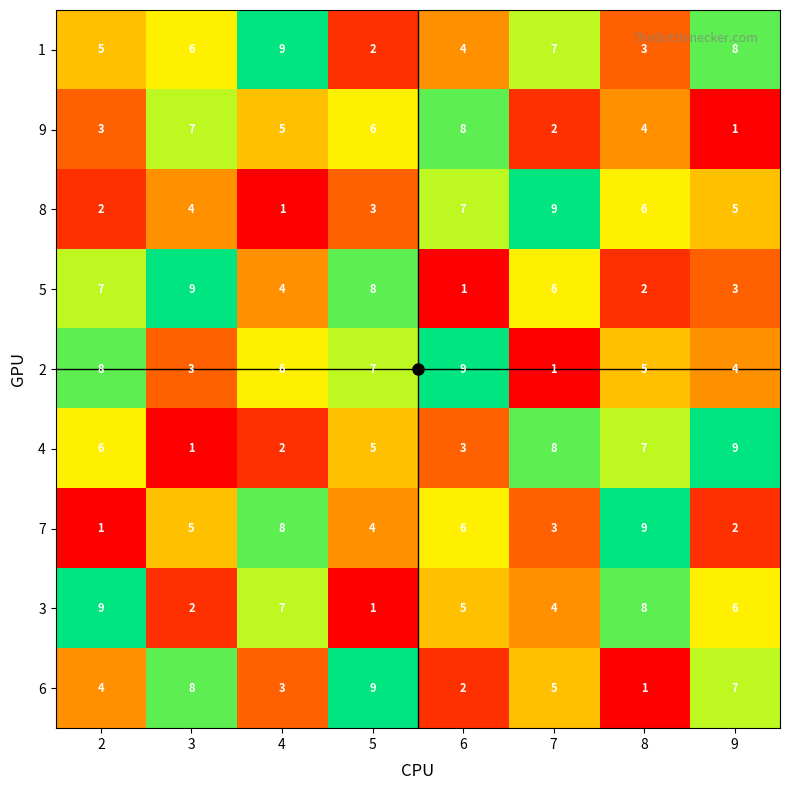

At which label is 2 closest to 5?

8